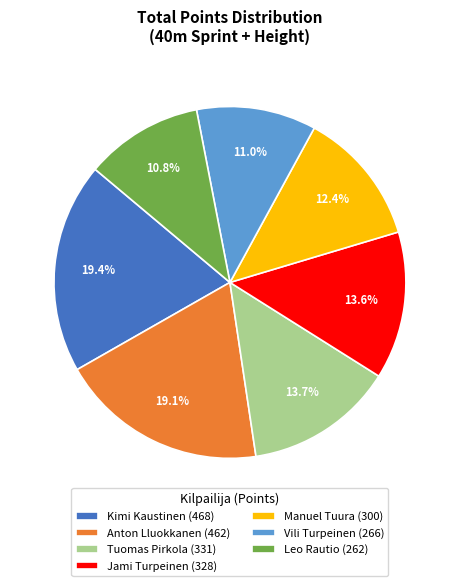

Approximately how many times larger is the value at Anton Lluokkanen (462) compared to Tuomas Pirkola (331)?

1.4